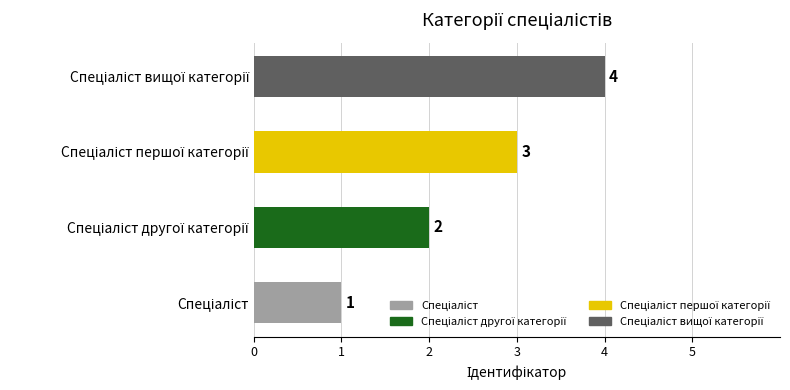

What is the difference between the maximum and minimum values?

3